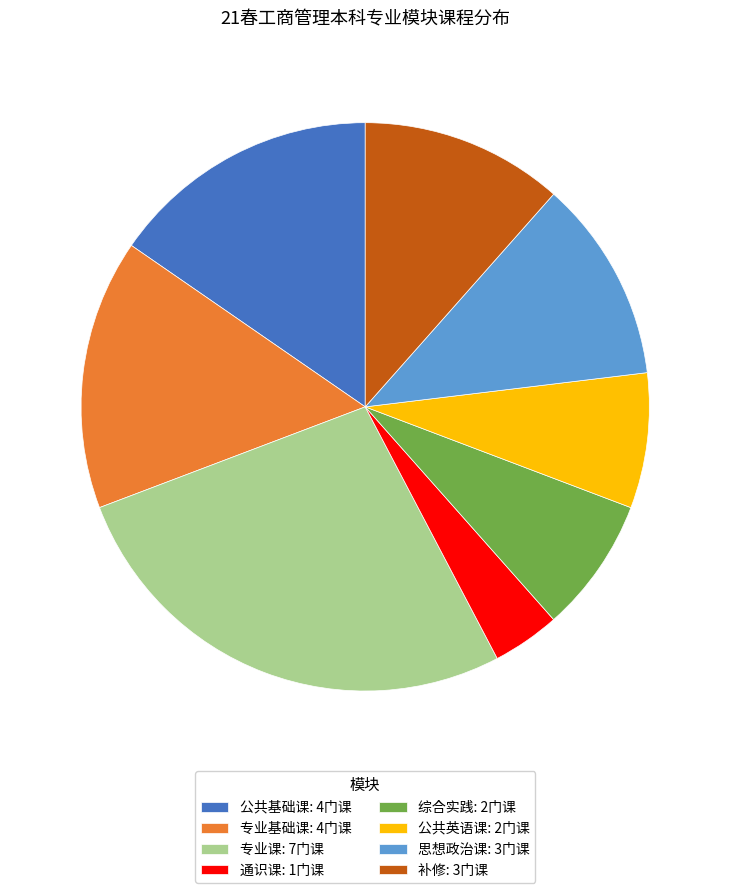

What is the ratio of the value at 补修 to the value at 专业课?

0.4